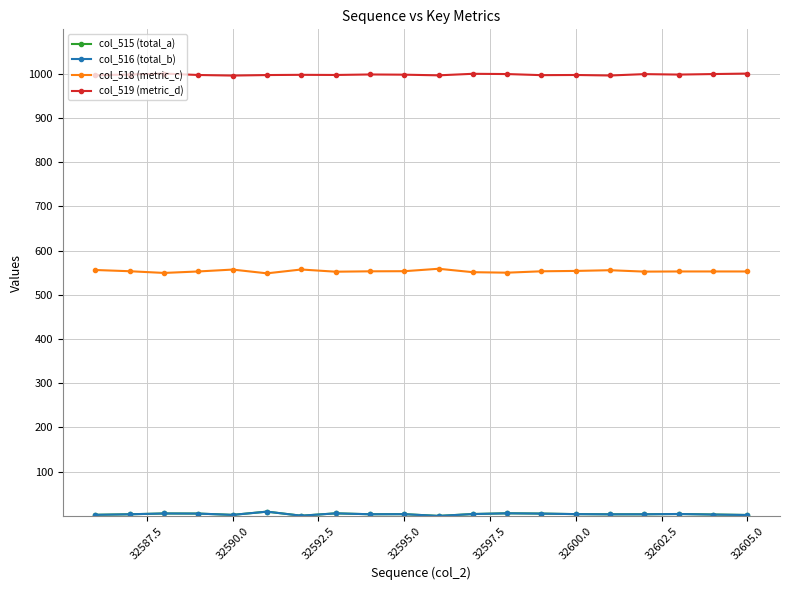

True or false: col_518 (metric_c) has more than 1 interior local peaks.

True